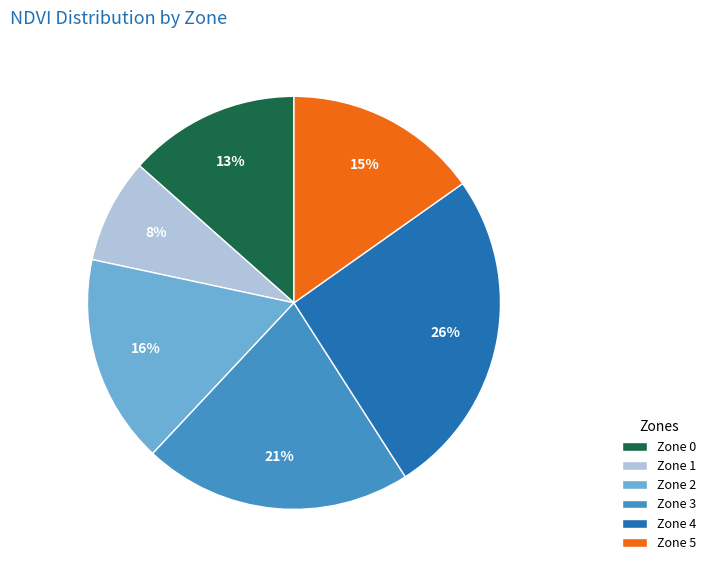

The Zone 2 slice represents 16% of the pie. True or false?

True